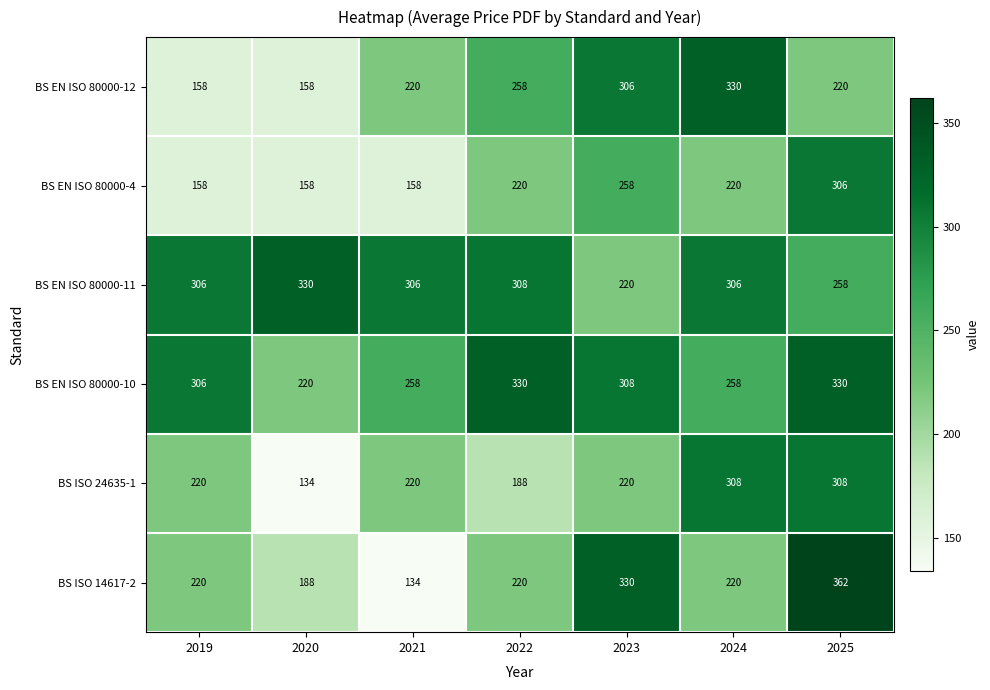

How many data points does each series have?

7